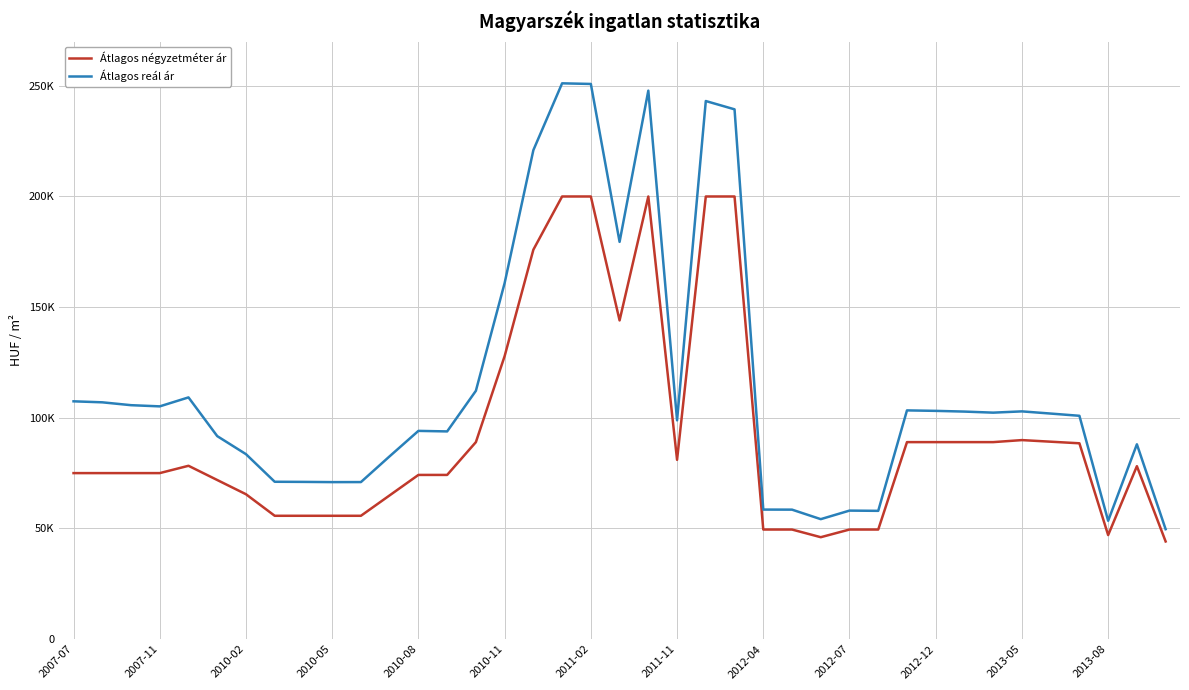

What is the value of the Átlagos reál ár point at the 12th from the left?

82607